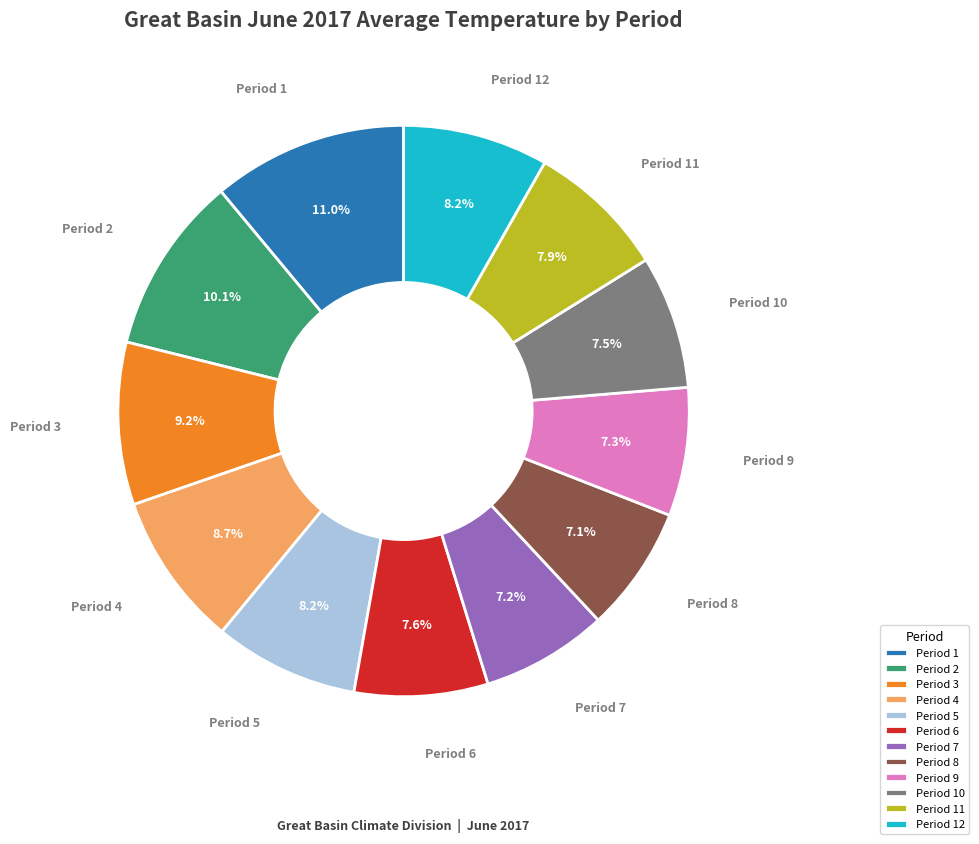

Is there a majority slice in this chart?

No